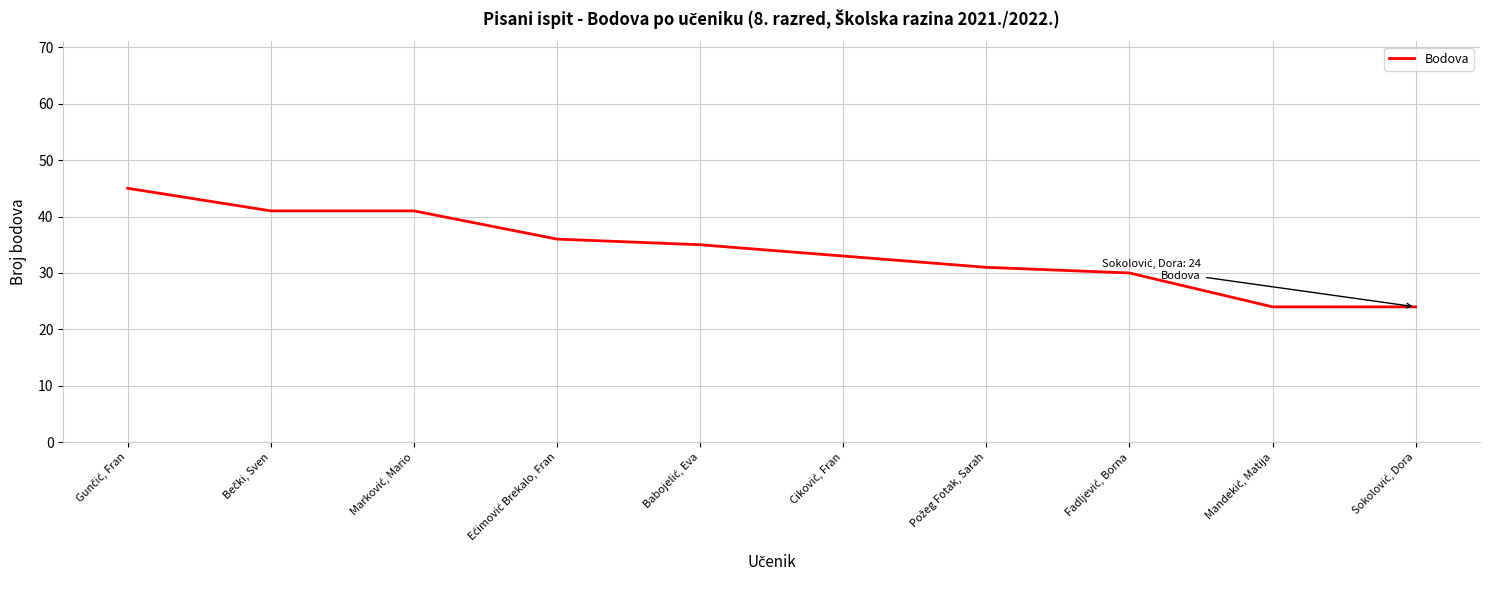

What is the maximum value shown in the chart?

45